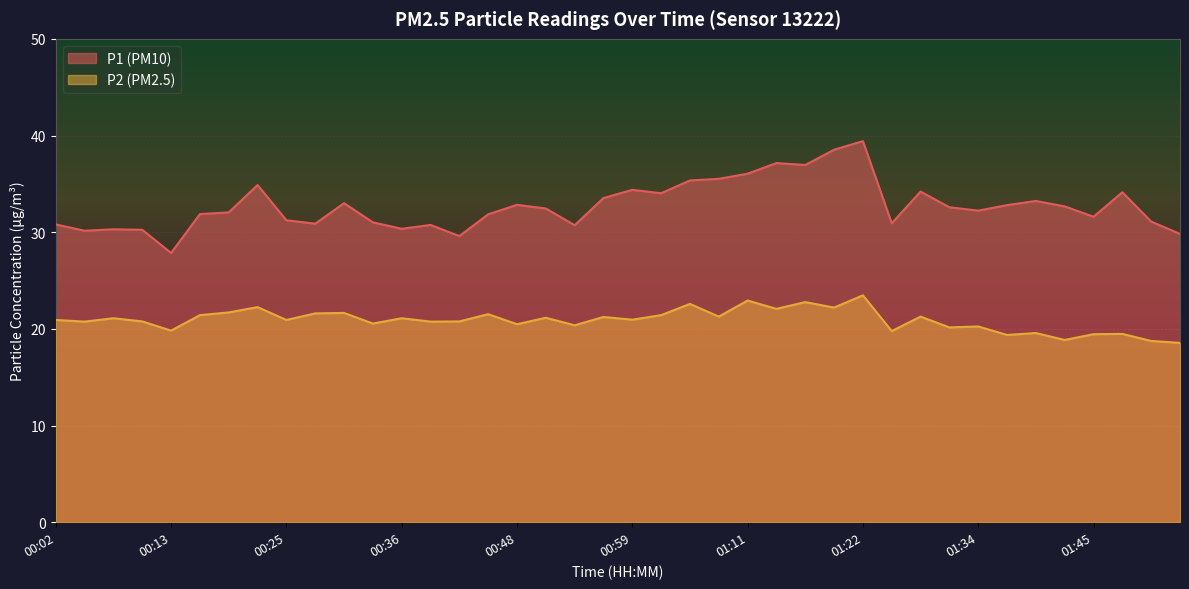

Reading left to right, extract all data points from this chart.

P1: 00:02=30.8	00:05=30.1	00:07=30.3	00:10=30.2	00:13=27.9	00:16=31.9	00:19=32.0	00:22=34.9	00:25=31.2	00:28=30.9	00:30=33.0	00:33=31.0	00:36=30.4	00:39=30.8	00:42=29.6	00:45=31.9	00:48=32.8	00:51=32.5	00:53=30.7	00:56=33.5	00:59=34.4	01:02=34.0	01:05=35.4	01:08=35.5	01:11=36.0	01:13=37.1	01:16=37.0	01:19=38.5	01:22=39.4	01:25=30.9	01:28=34.2	01:31=32.6	01:34=32.2	01:36=32.8	01:39=33.2	01:42=32.7	01:45=31.6	01:48=34.1	01:51=31.1	01:54=29.8
P2: 00:02=20.9	00:05=20.8	00:07=21.1	00:10=20.8	00:13=19.8	00:16=21.4	00:19=21.7	00:22=22.2	00:25=20.9	00:28=21.6	00:30=21.6	00:33=20.6	00:36=21.1	00:39=20.8	00:42=20.8	00:45=21.5	00:48=20.5	00:51=21.1	00:53=20.4	00:56=21.2	00:59=20.9	01:02=21.4	01:05=22.6	01:08=21.3	01:11=22.9	01:13=22.1	01:16=22.8	01:19=22.2	01:22=23.5	01:25=19.8	01:28=21.3	01:31=20.1	01:34=20.2	01:36=19.4	01:39=19.6	01:42=18.9	01:45=19.4	01:48=19.5	01:51=18.8	01:54=18.6